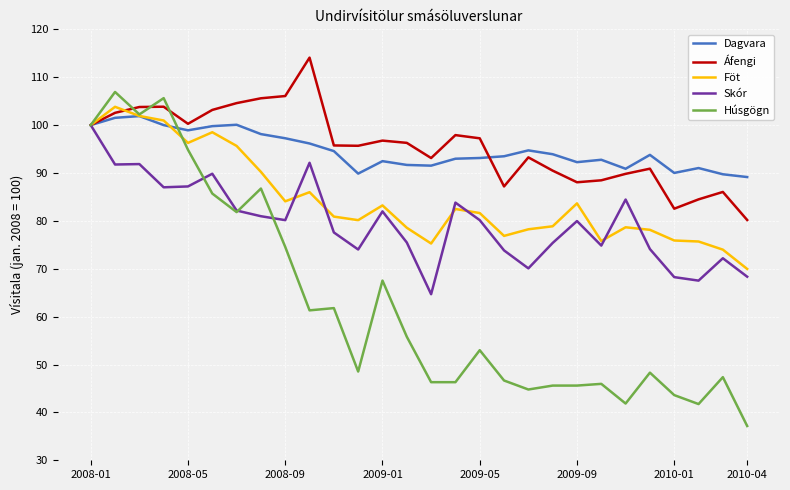

What is the minimum value shown in the chart?

37.2